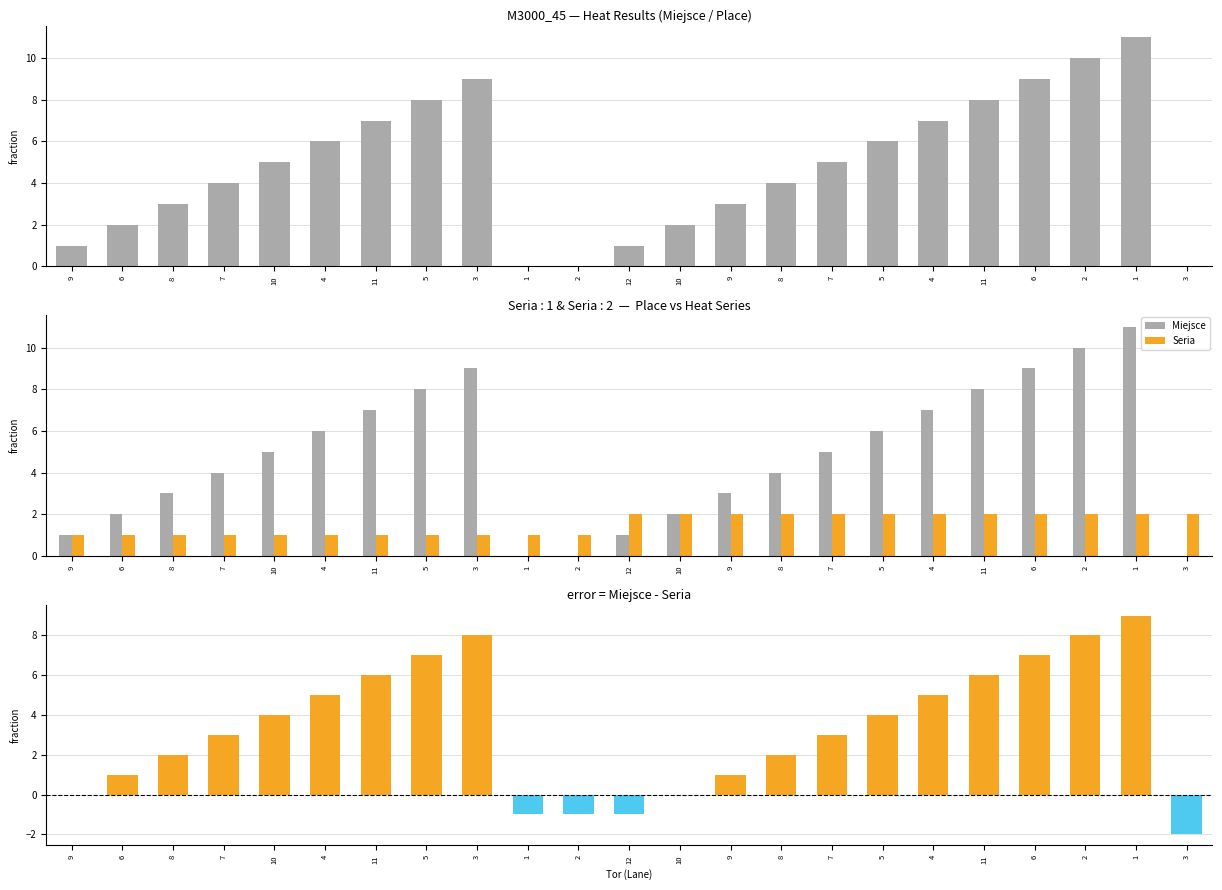

What is the highest value of the Seria series?

2